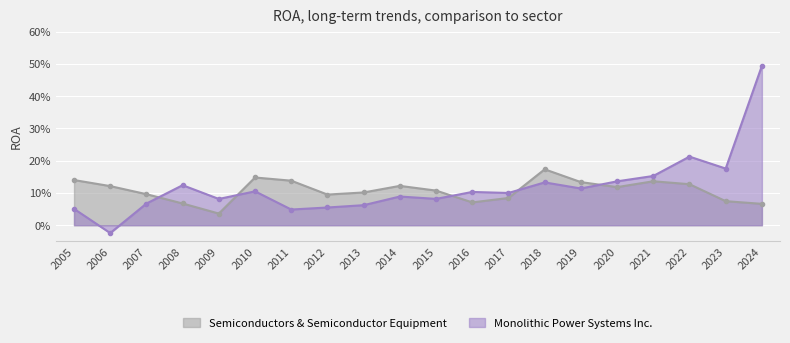

What is the approximate value of Semiconductors & Semiconductor Equipment at 2008?

0.1